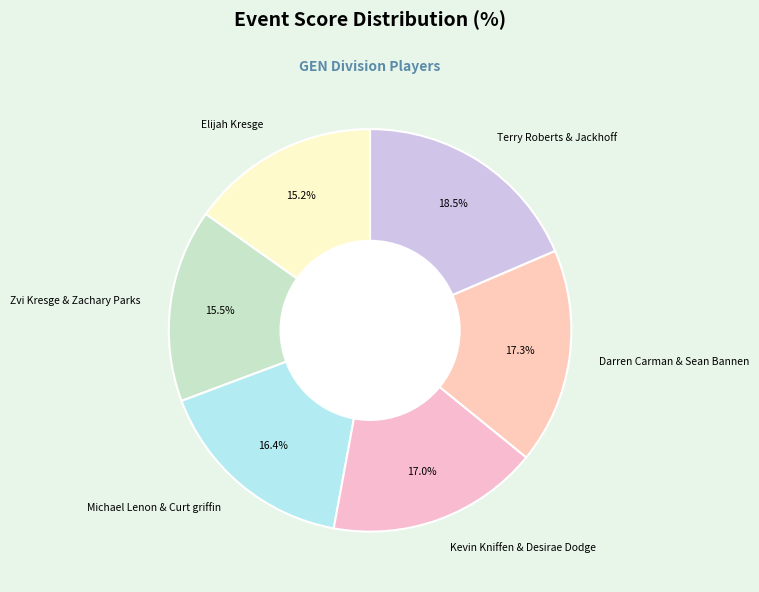

How many slices are in this pie chart?

6